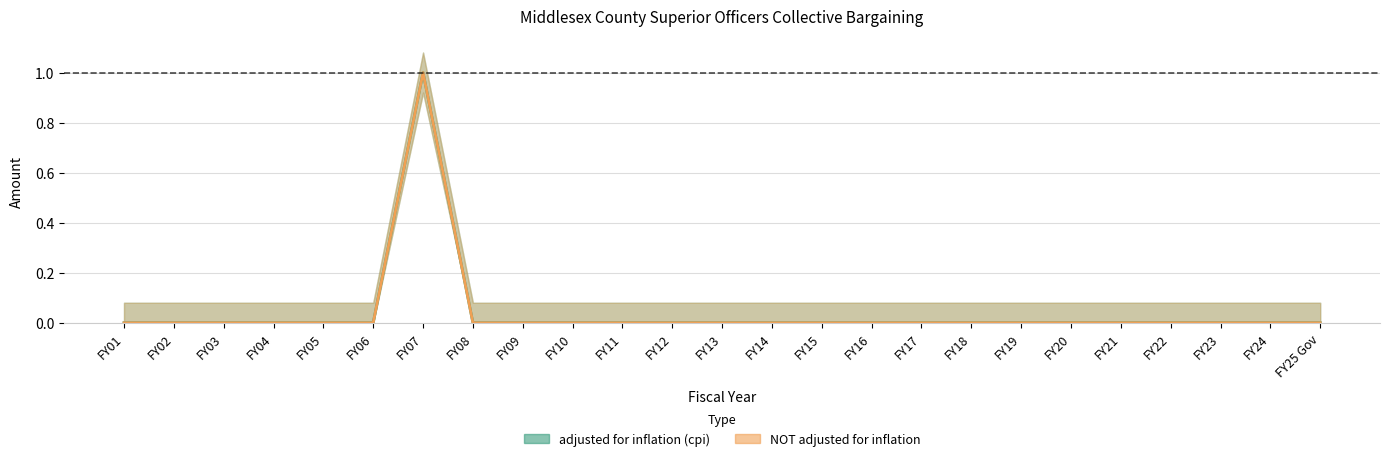

The adjusted for inflation (cpi) series shows 0 at FY18. True or false?

False